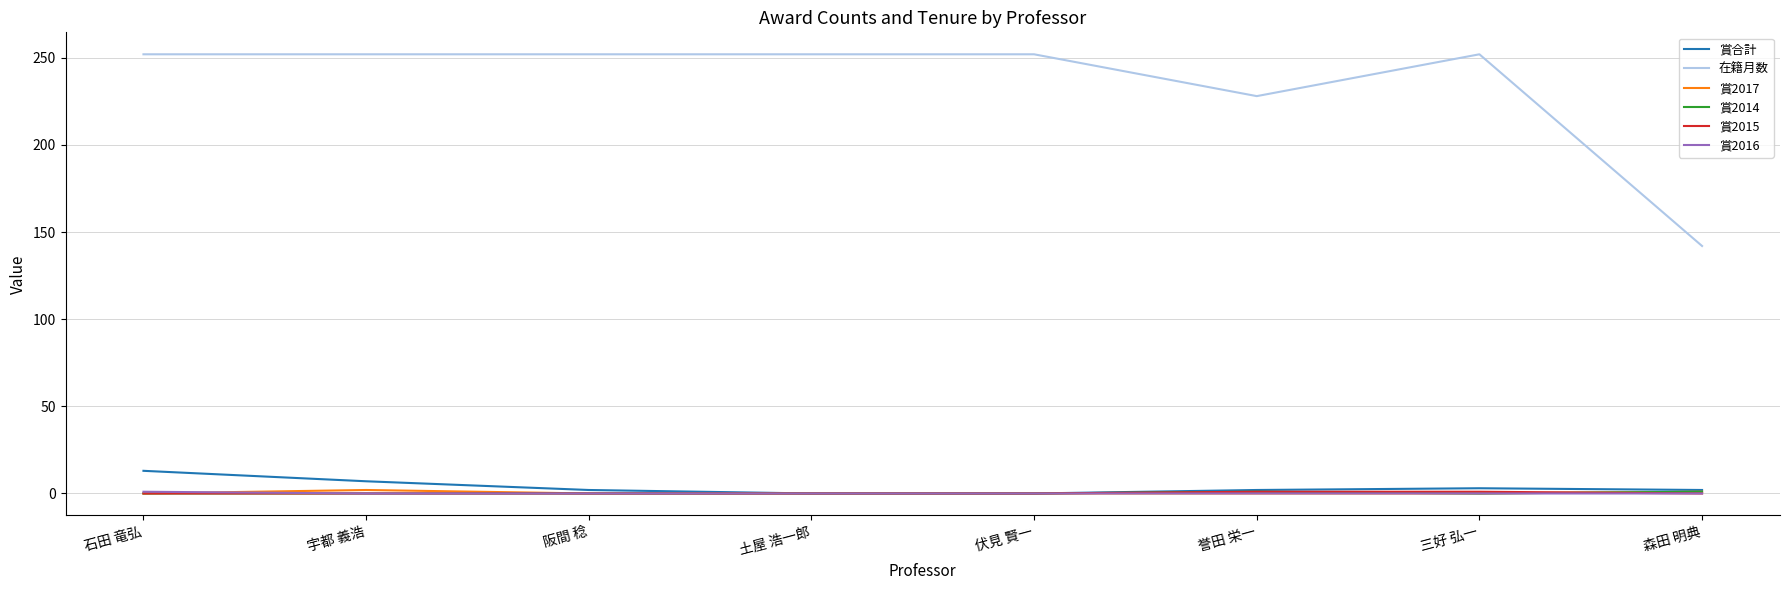

Is it true that 賞2015 equals 0 at 土屋 浩一郎?

True